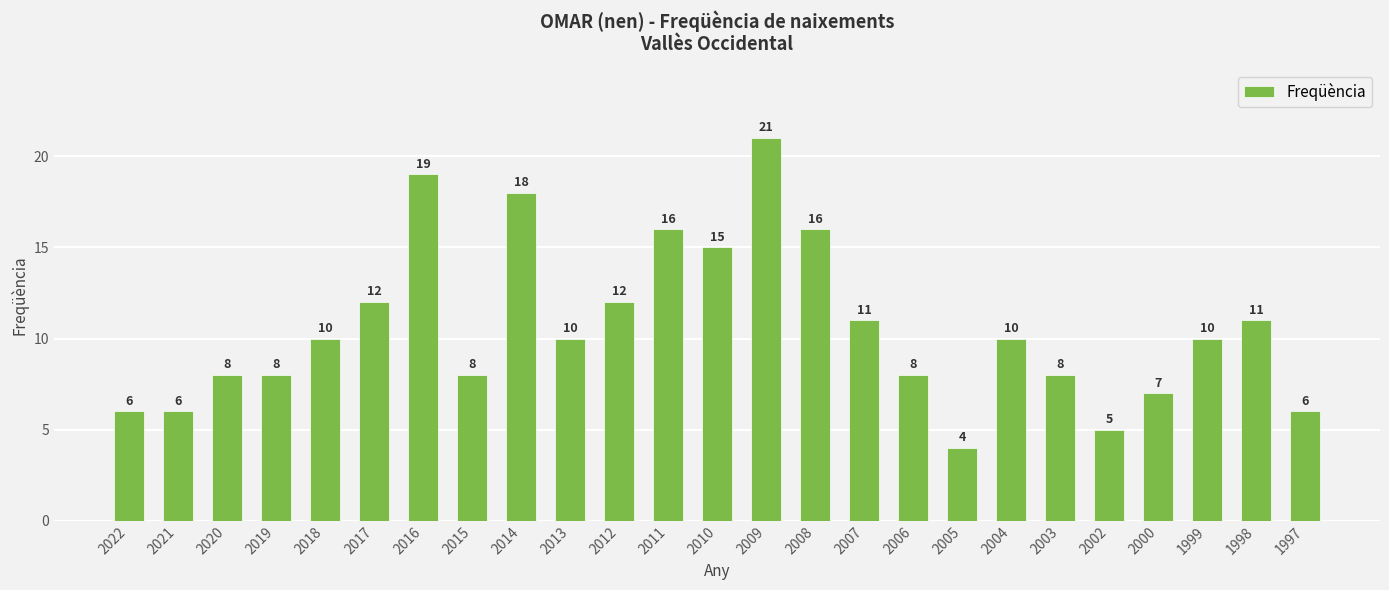

What is the value of the 19th bar from the left?

10